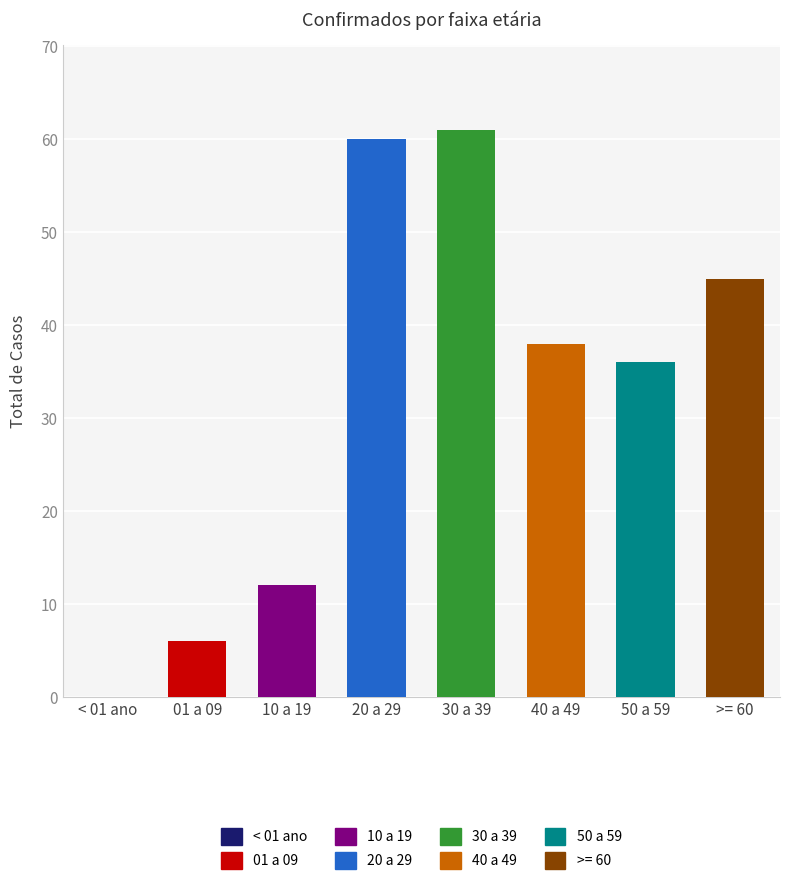

What is the value of the 8th bar from the left?

45